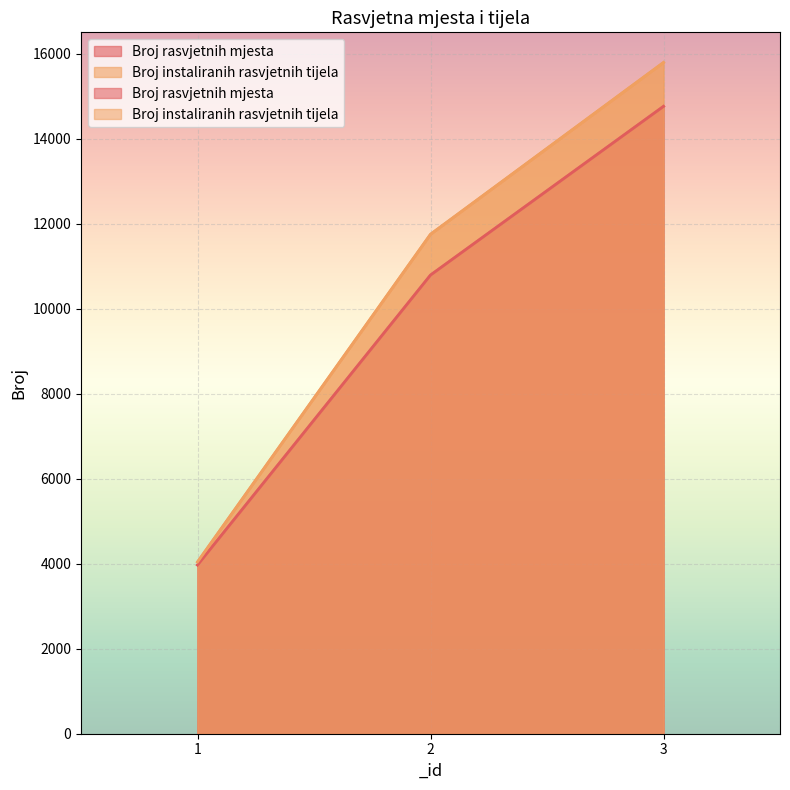

How many lines are shown in the chart?

2